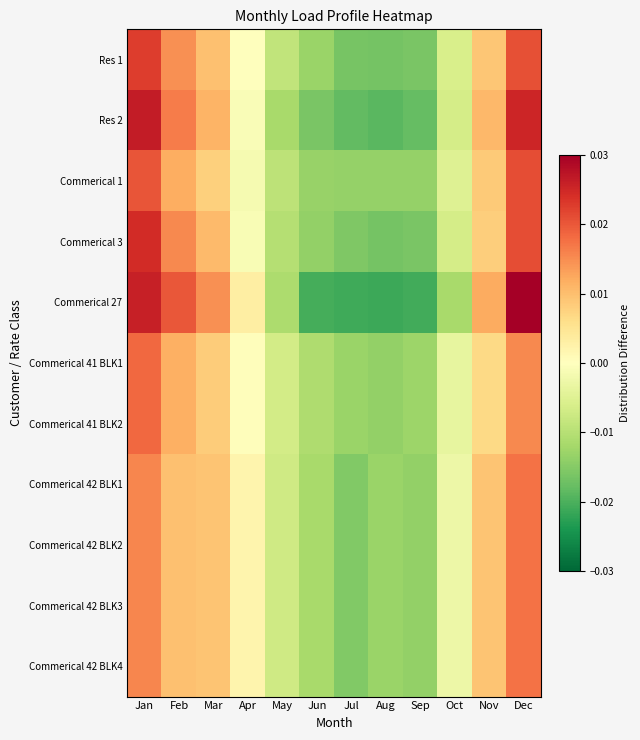

What is the total value across all series at May?

-0.1